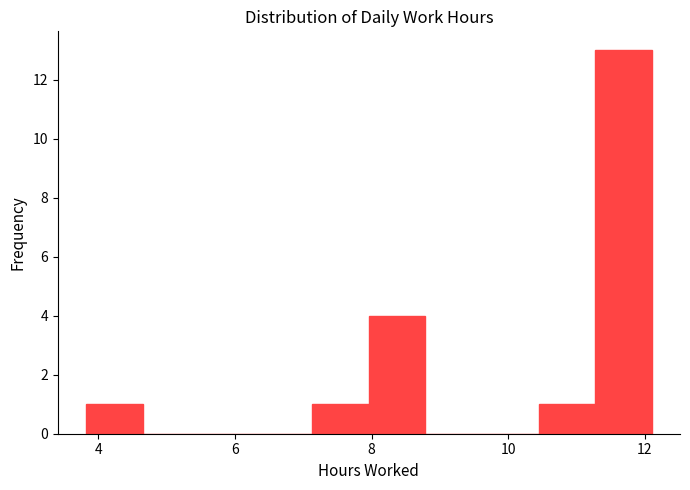

Reading left to right, list every bar in this chart as the range it spans on the x-axis followed by its height. Neither the bar edges nor the heights are printed on the chart, so give them approximately, as read against the axes.

3.8 to 4.6: 1
4.6 to 5.4: 0
5.4 to 6.4: 0
6.4 to 7.2: 0
7.2 to 8.0: 1
8.0 to 8.8: 4
8.8 to 9.6: 0
9.6 to 10.4: 0
10.4 to 11.2: 1
11.2 to 12.2: 13